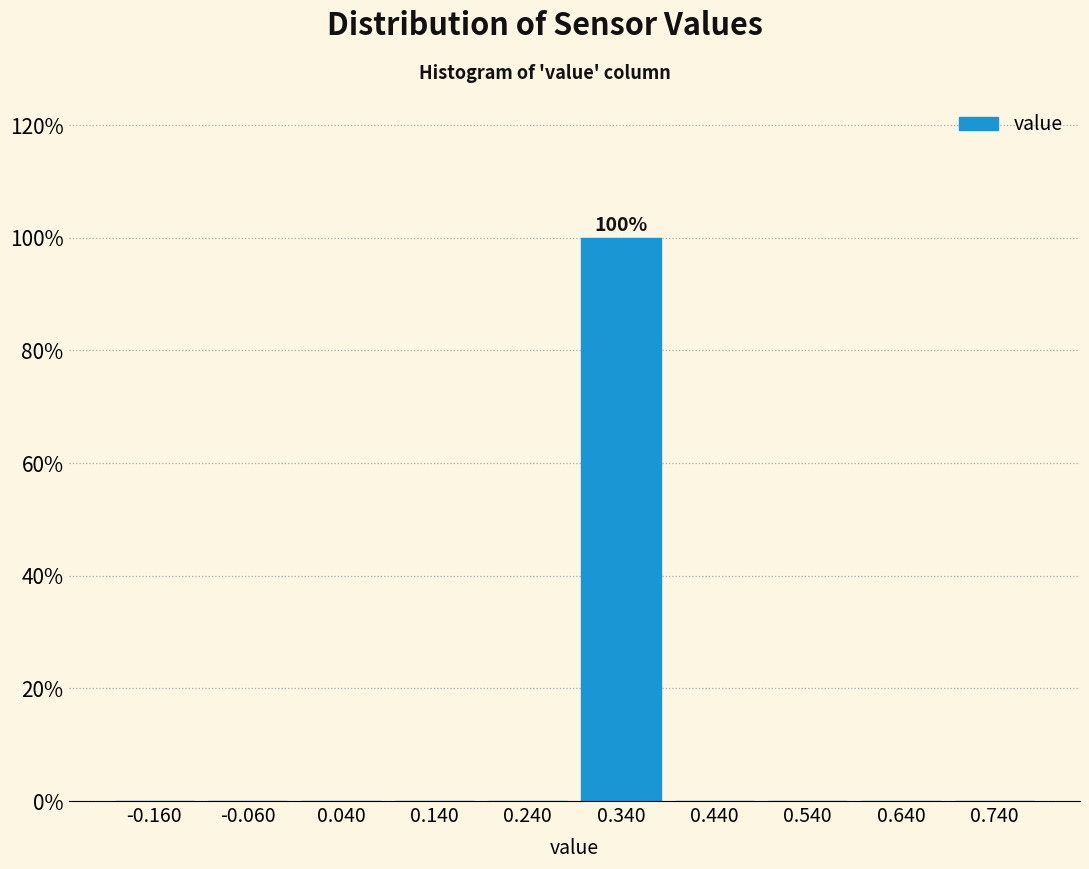

Which range on the x-axis has the tallest bar?

0.29 to 0.39